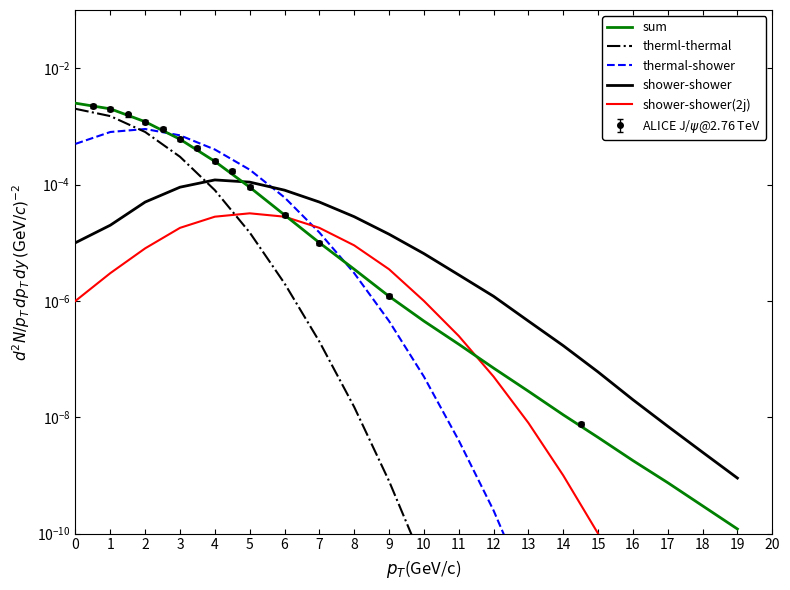

How many lines are shown in the chart?

5